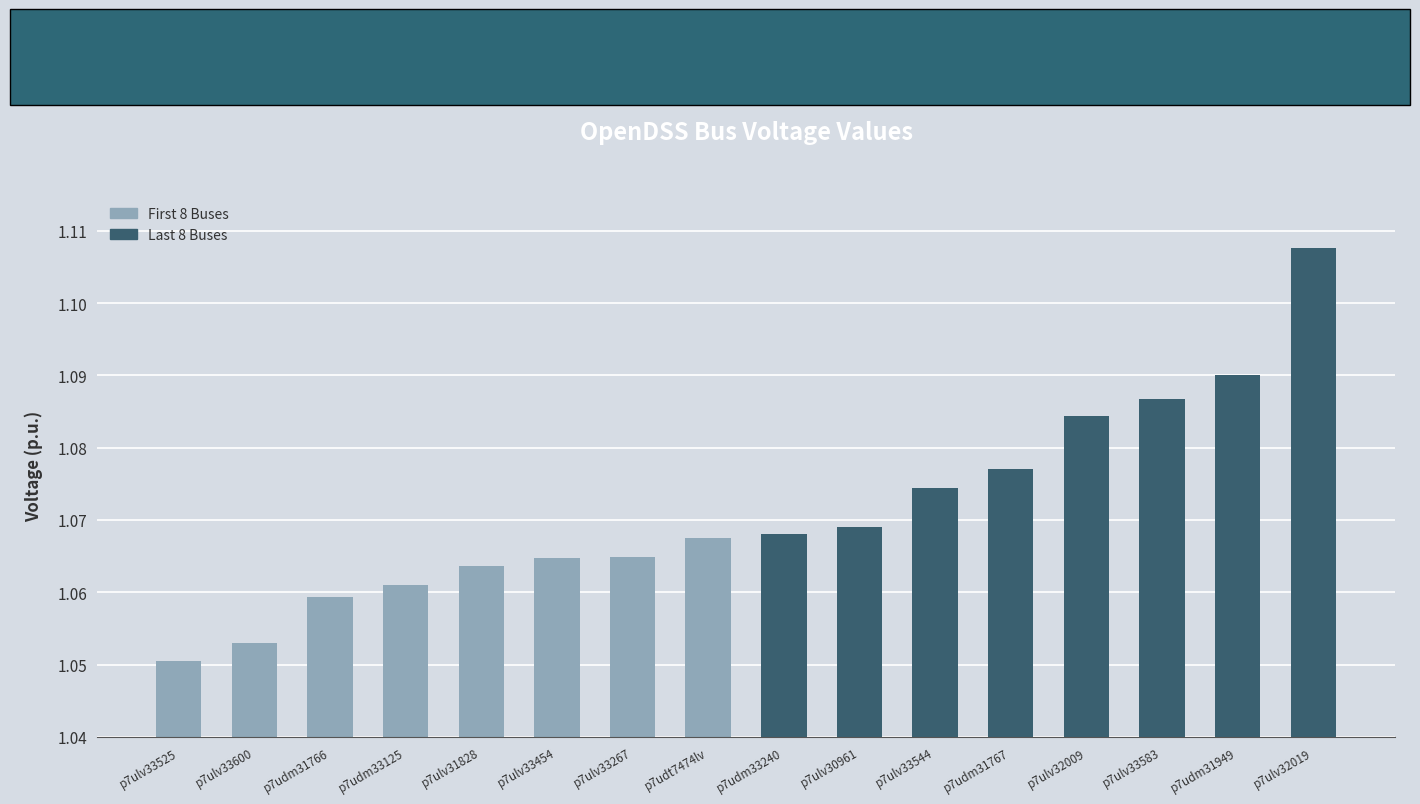

What is the label of the 13th bar from the left?

p7ulv32009